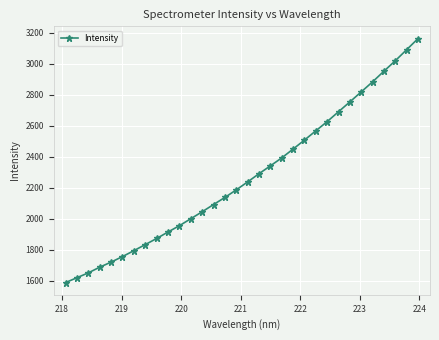

How many series are shown in this chart?

1